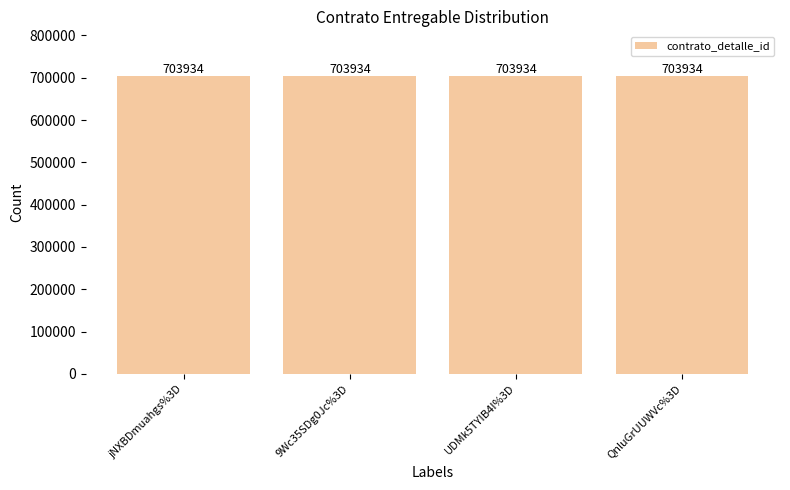

At which category does the chart reach its peak across all series?

jNXBDmuahgs%3D